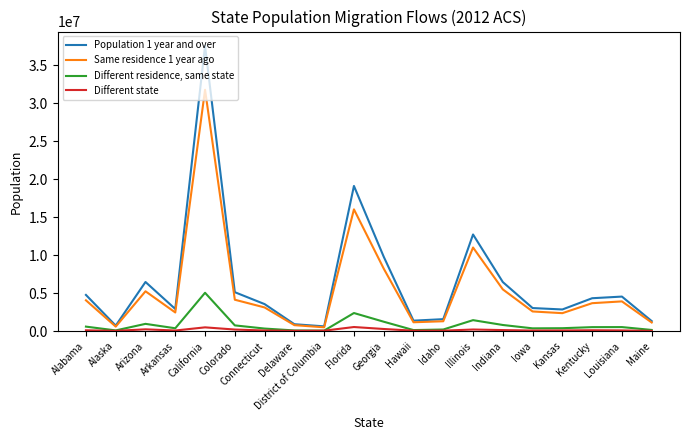

What is the difference between the second highest and second lowest values in the Same residence 1 year ago series?

15440066